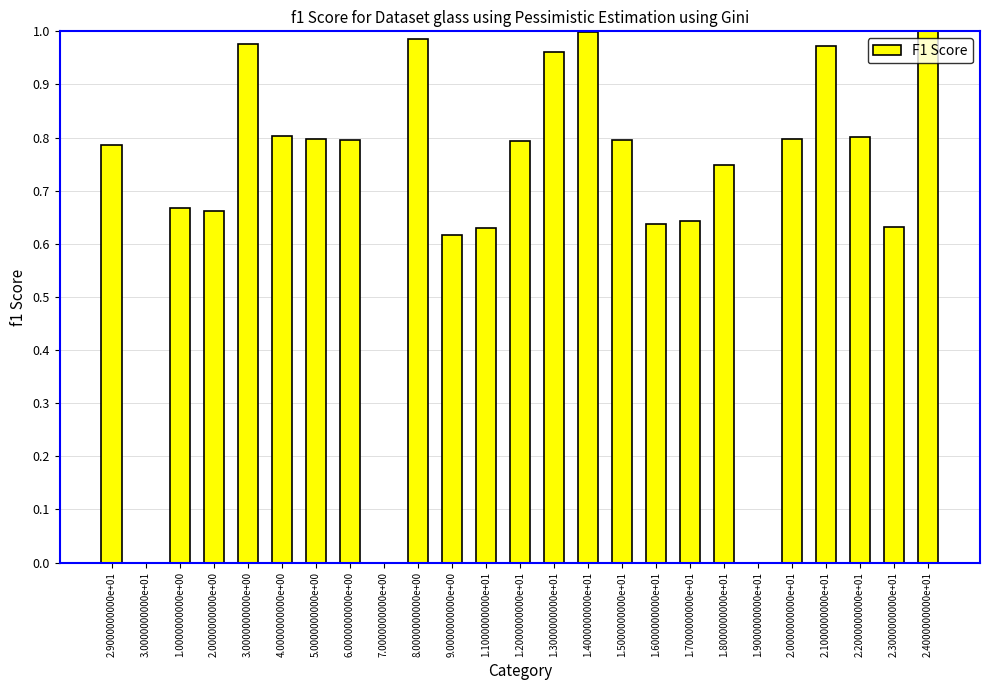

Is it true that the value at 2.9000000000e+01 is 1.2?

False